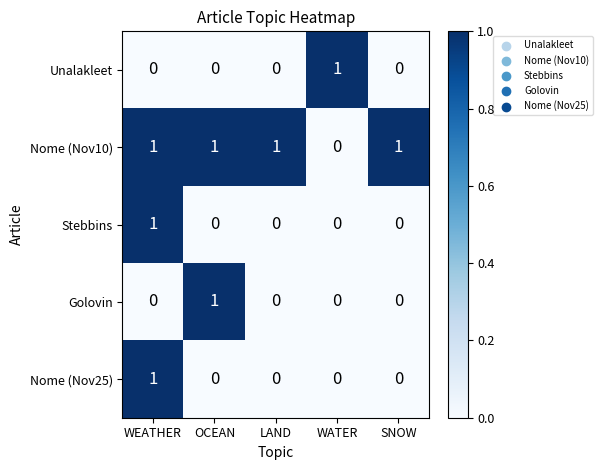

True or false: Golovin has a value of 0 at WATER.

True